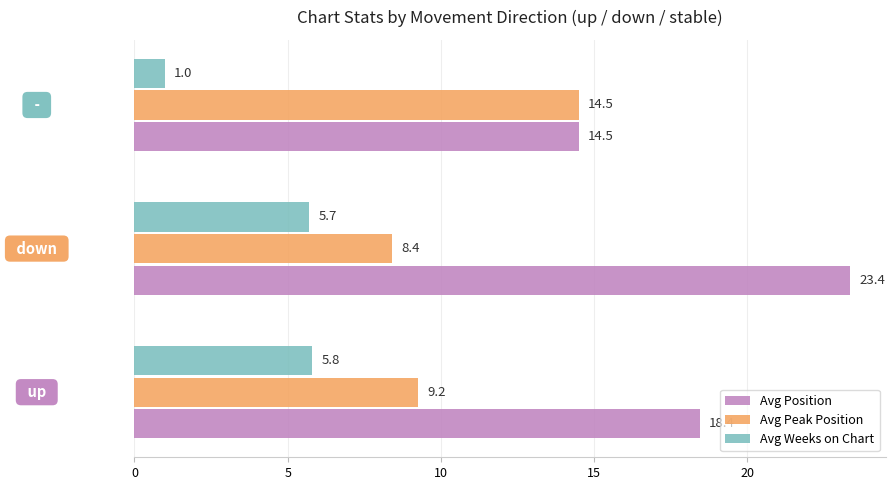

How many values in the Avg Position series exceed 18?

2